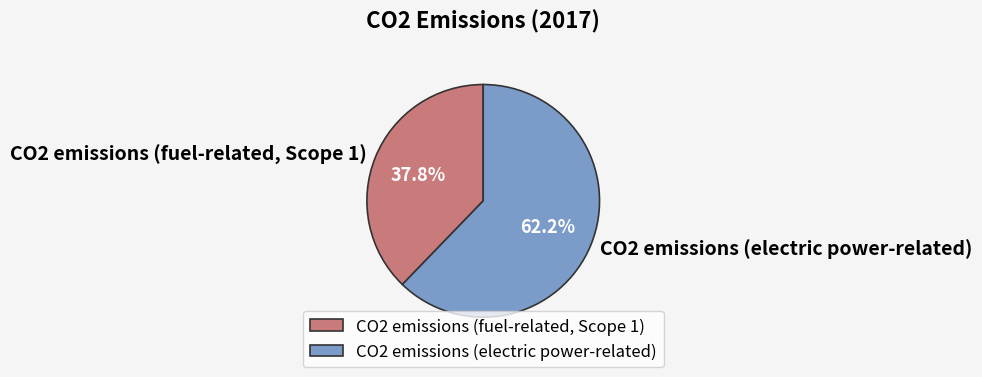

Count the number of slices in the pie.

2